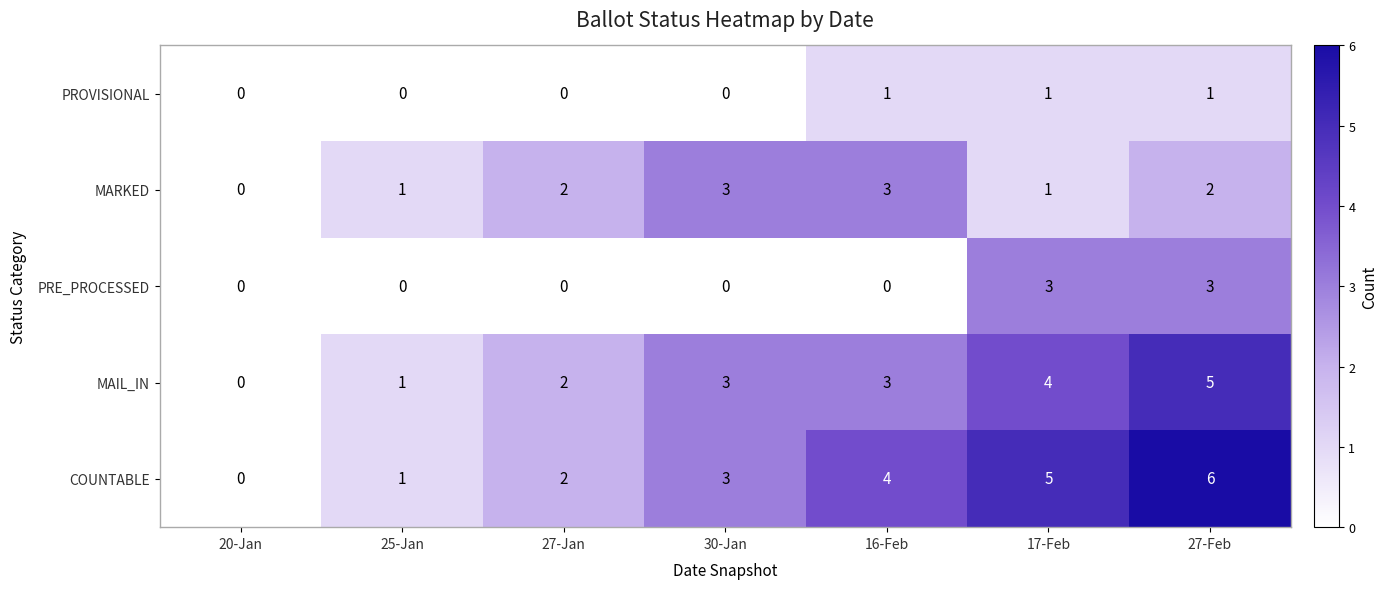

Rank the series at 27-Feb from highest to lowest value.

COUNTABLE, MAIL_IN, PRE_PROCESSED, MARKED, PROVISIONAL